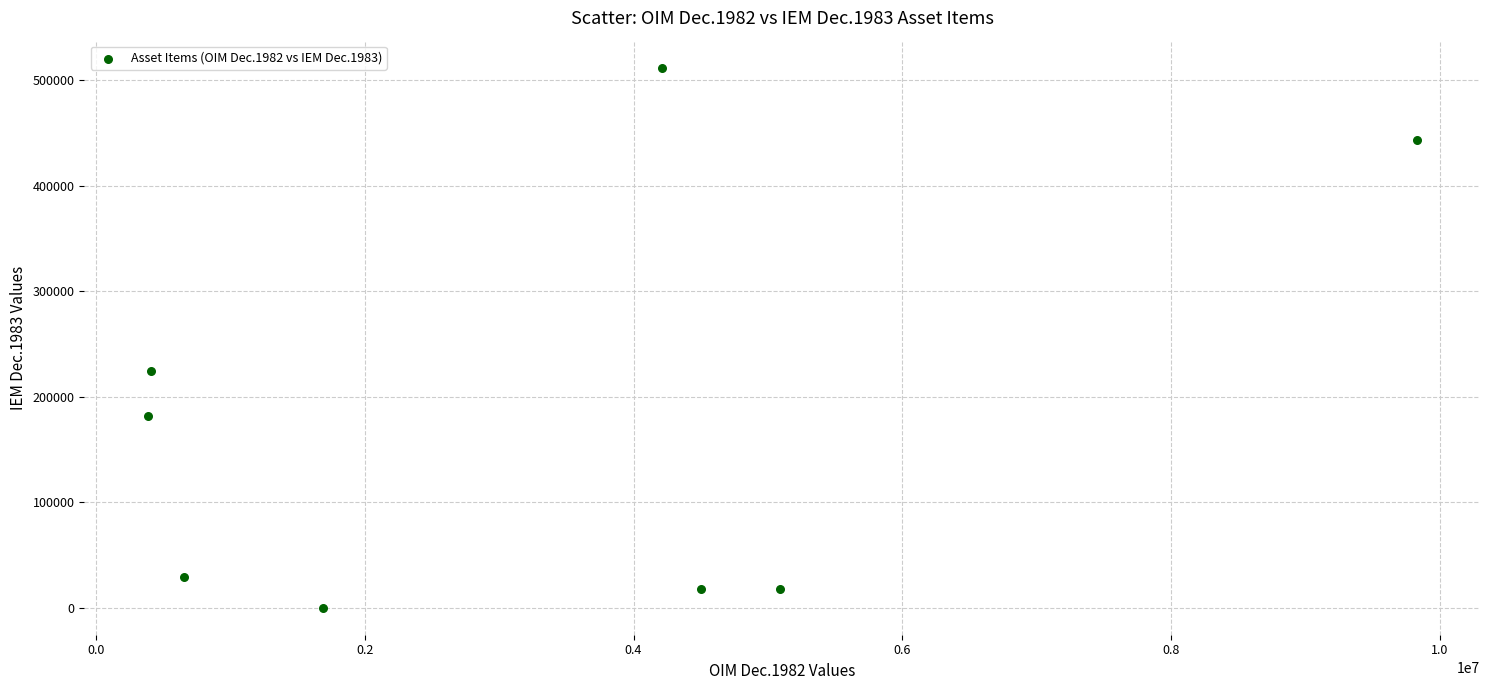

What Y value in the scatter plot is closest to 255945?

224134